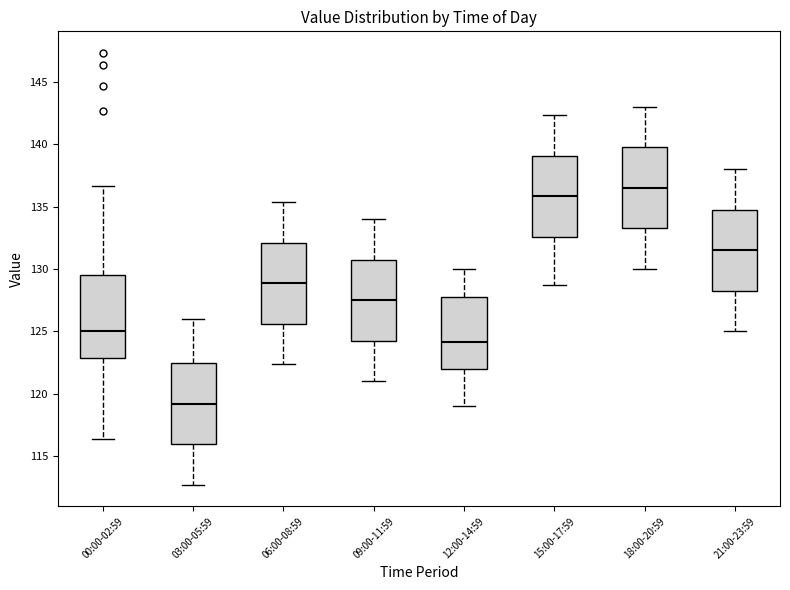

Reading left to right, transcribe this box plot: for each box, give where its median line is, the range the box spans, and where its two whiskers end, as read against the y-axis. The values are not printed on the chart, so give them approximately, as read against the axis.

00:00-02:59: median 125.0, box 123.0 to 129.5, whiskers 116.5 to 136.5
03:00-05:59: median 119.0, box 116.0 to 122.5, whiskers 112.5 to 126.0
06:00-08:59: median 129.0, box 125.5 to 132.0, whiskers 122.5 to 135.5
09:00-11:59: median 127.5, box 124.0 to 131.0, whiskers 121.0 to 134.0
12:00-14:59: median 124.0, box 122.0 to 128.0, whiskers 119.0 to 130.0
15:00-17:59: median 136.0, box 132.5 to 139.0, whiskers 128.5 to 142.5
18:00-20:59: median 136.5, box 133.0 to 140.0, whiskers 130.0 to 143.0
21:00-23:59: median 131.5, box 128.0 to 135.0, whiskers 125.0 to 138.0